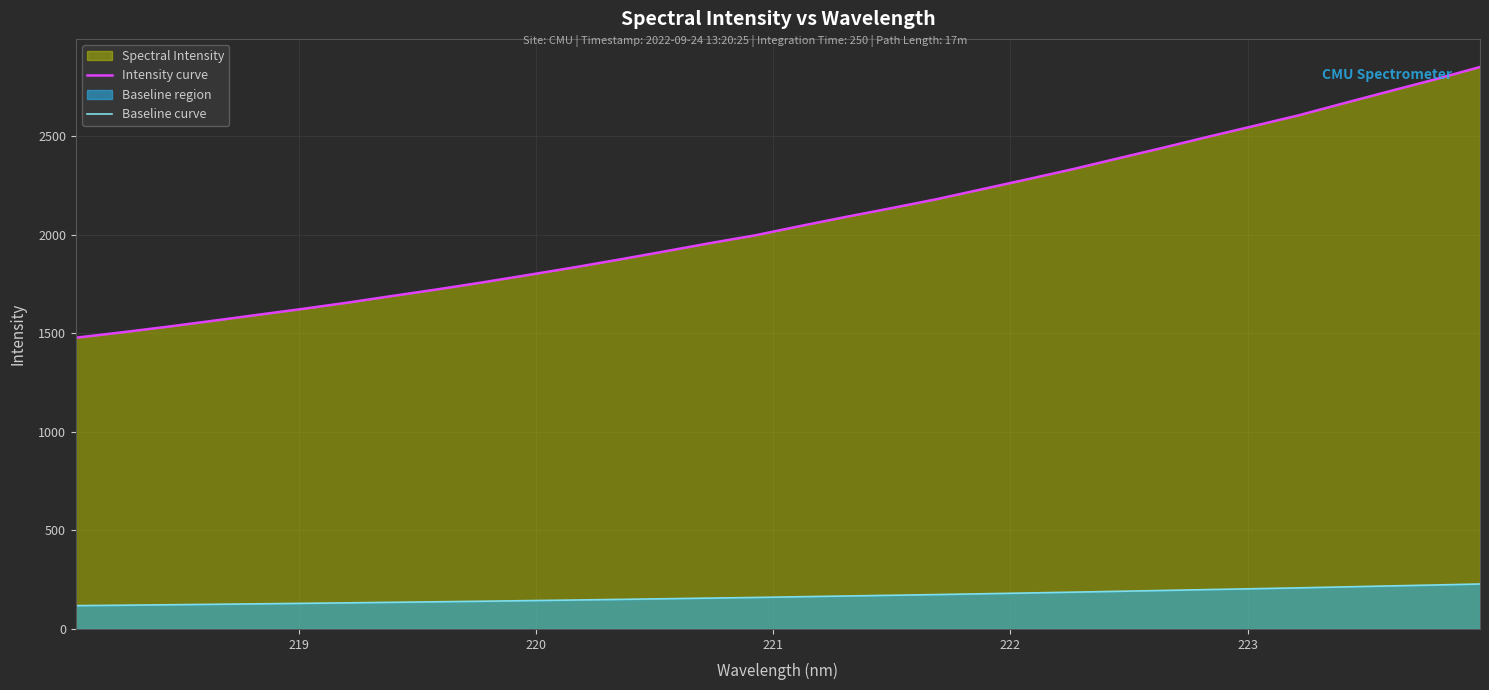

What is the difference between the maximum and minimum values in the Baseline curve series?

109.9